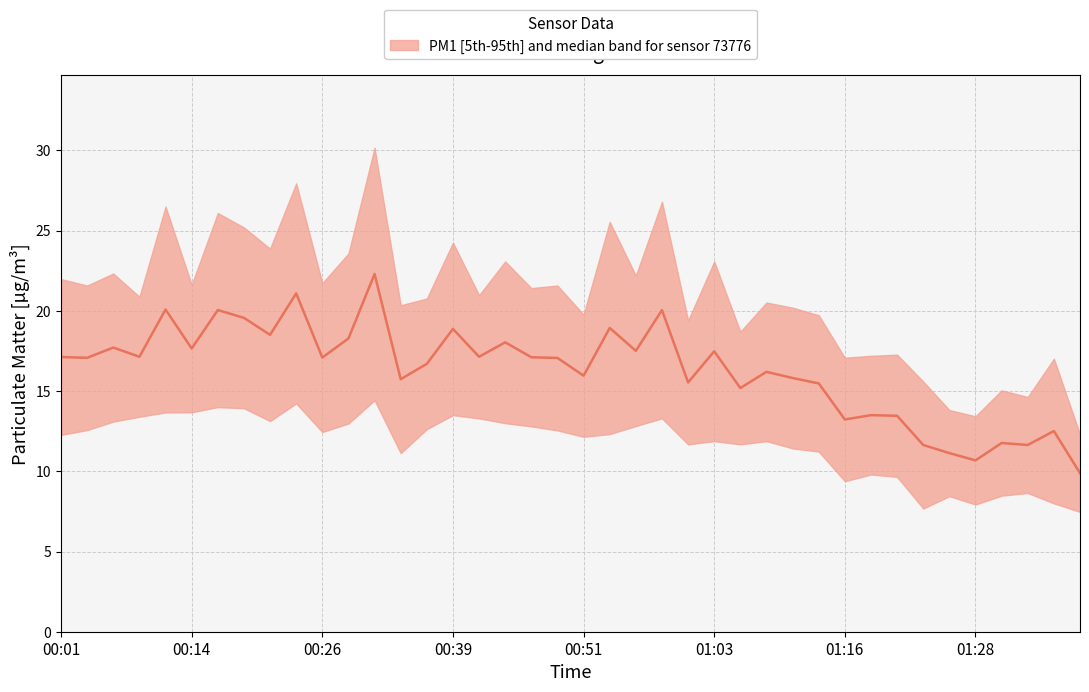

How many interior local peaks (higher than both neighbors) does the data have?

14